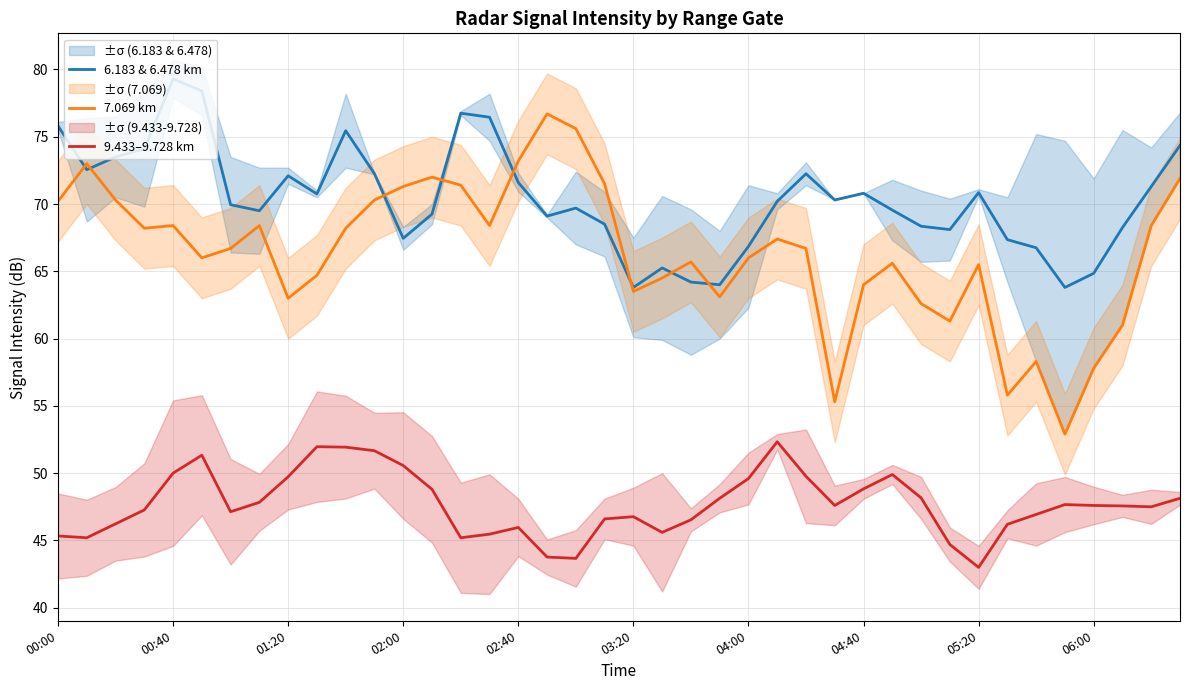

Is it true that 7.069 km equals 32.0 at 23?

False